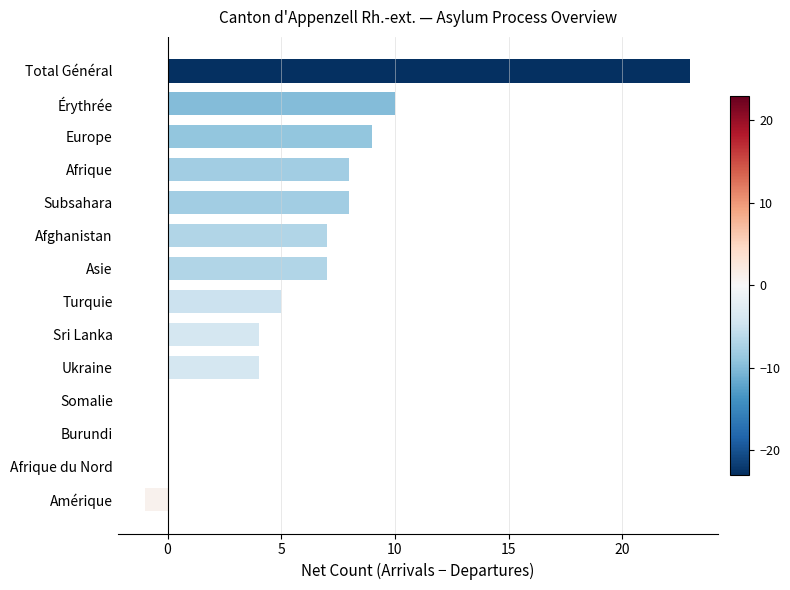

What is the ratio of the value at Total Général to the value at Europe?

2.6